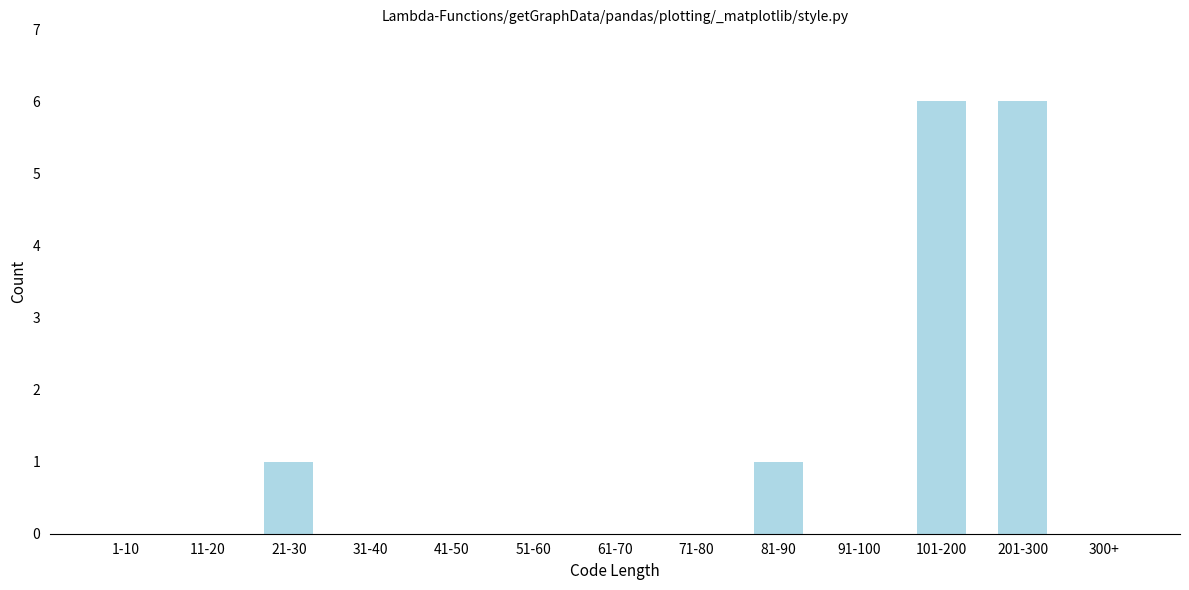

Reading left to right, extract all data points from this chart.

1-10=0	11-20=0	21-30=1	31-40=0	41-50=0	51-60=0	61-70=0	71-80=0	81-90=1	91-100=0	101-200=6	201-300=6	300+=0